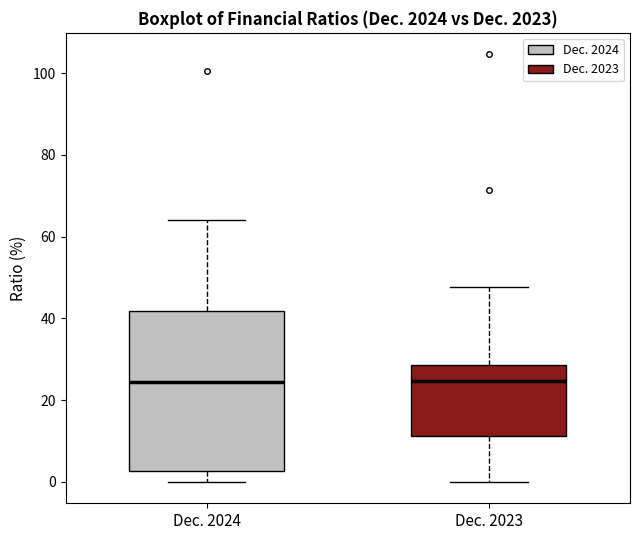

Where does the median line of the box for Dec. 2023 sit on the y-axis? The values are not printed on the chart, so give them approximately, as read against the axis.

24